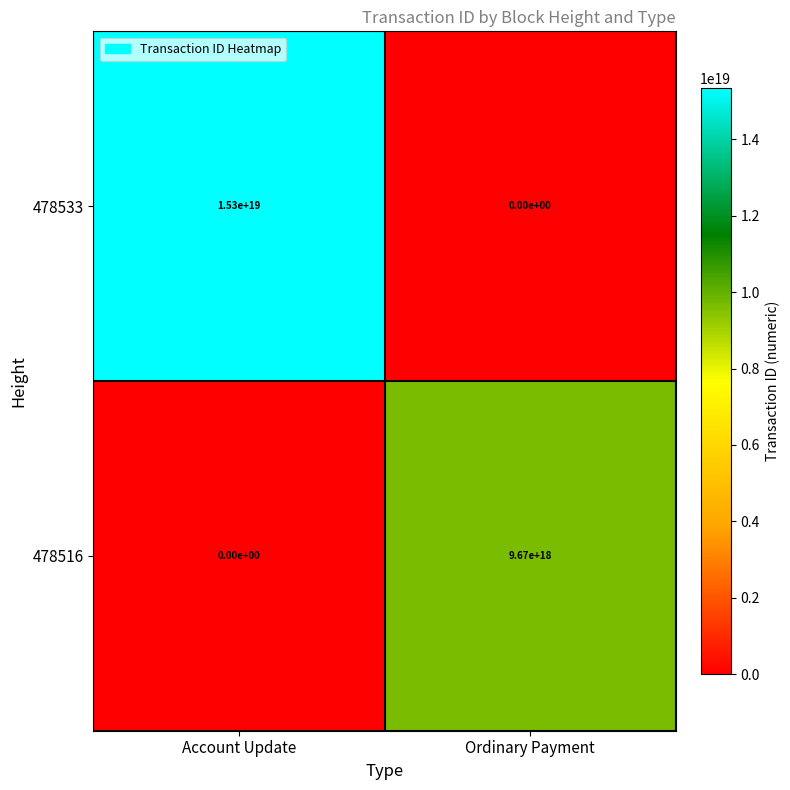

Is it true that 478516 equals 4066475329152228352 at Account Update?

False